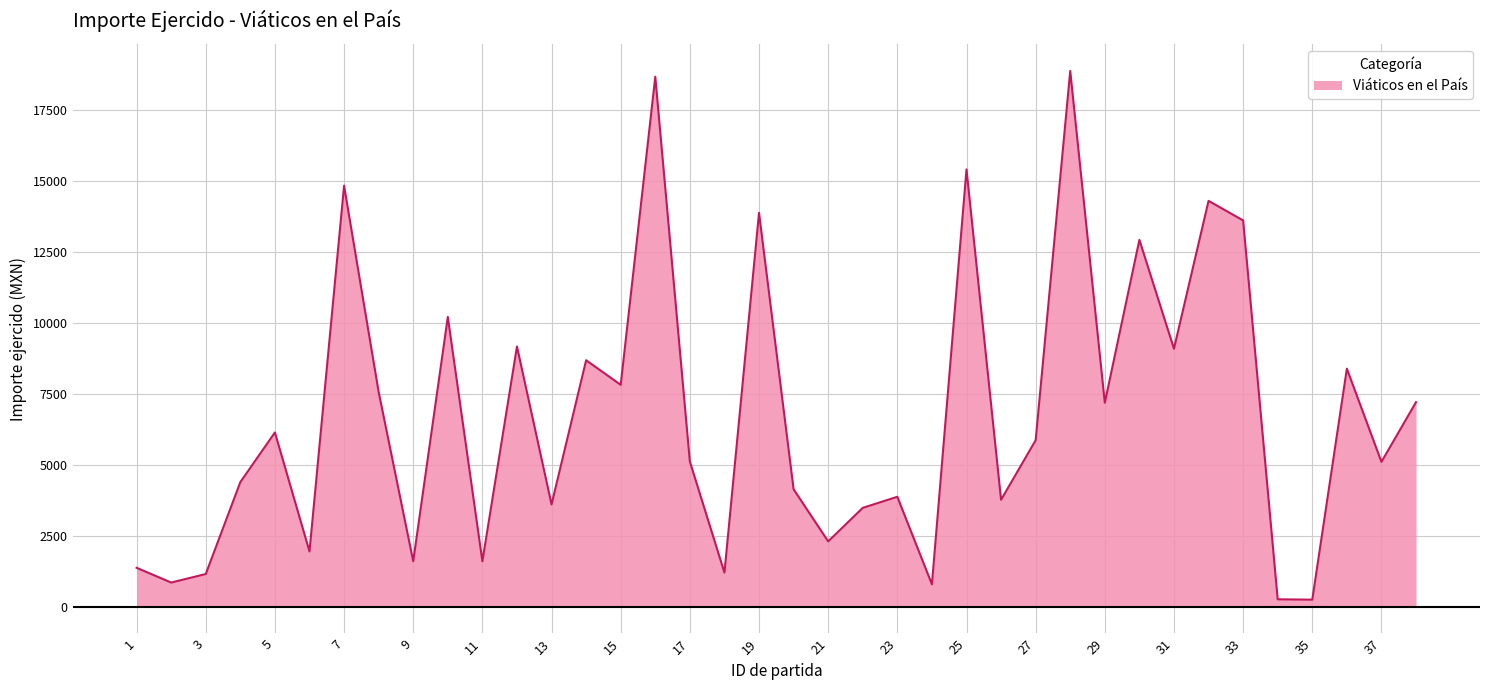

What is the maximum value shown in the chart?

18858.8